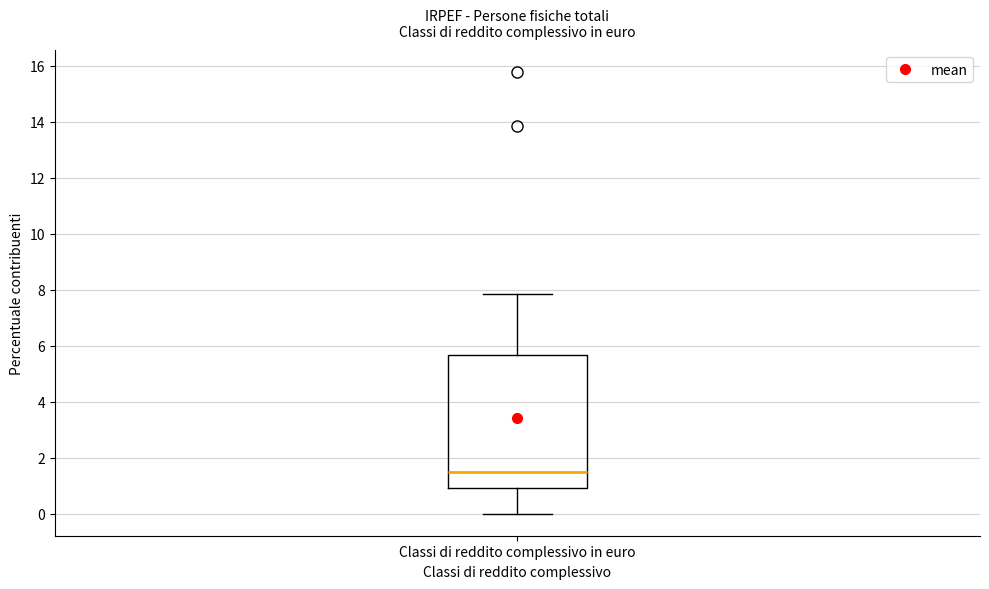

Where is the upper edge of the box for Classi di reddito complessivo in euro on the y-axis? The values are not printed on the chart, so give them approximately, as read against the axis.

5.6